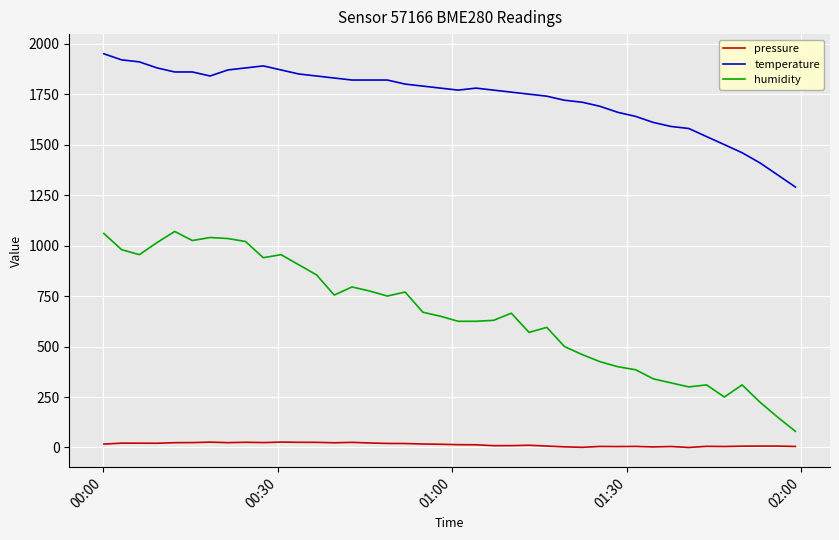

List the series in order of their overall mean, lowest first.

pressure, humidity, temperature